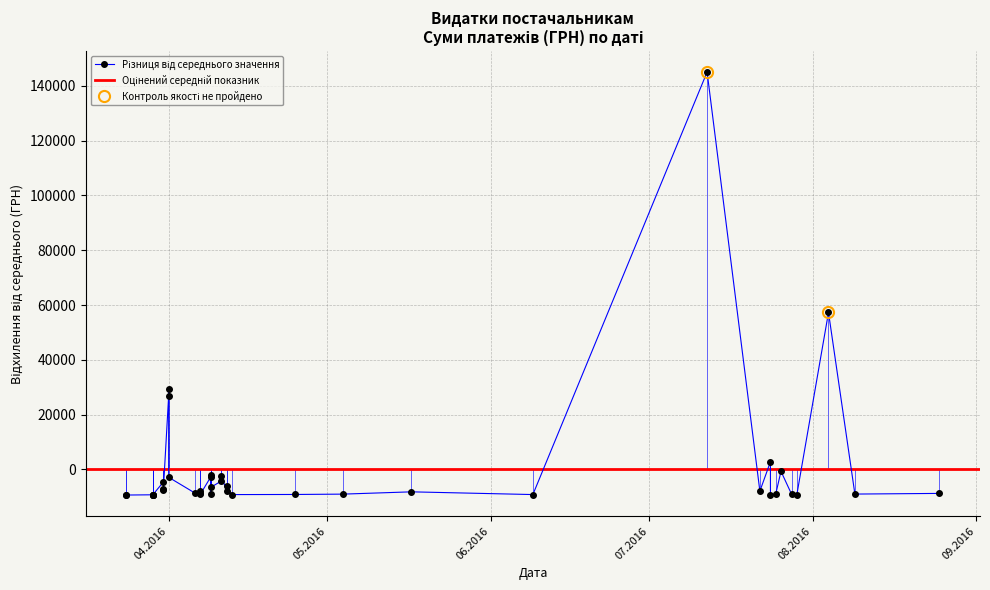

How many categories are shown in the chart?

40